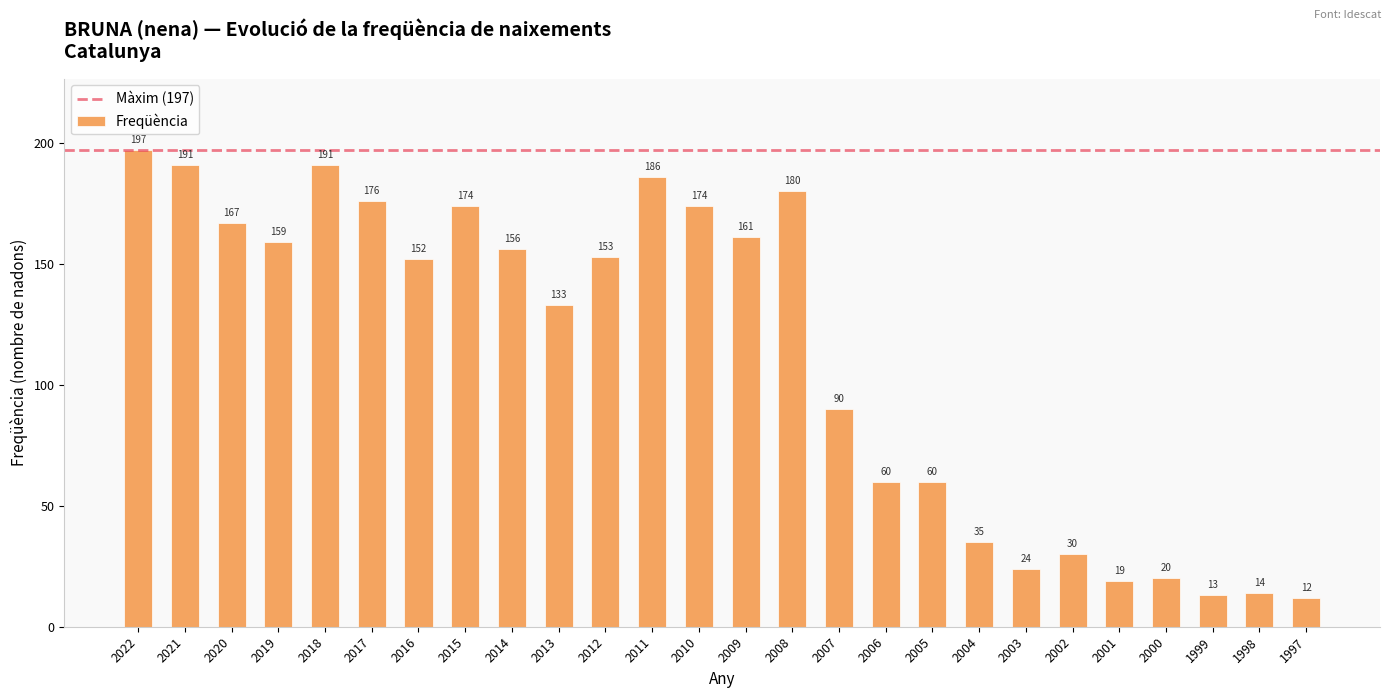

What is the difference between the maximum and second lowest values?

184